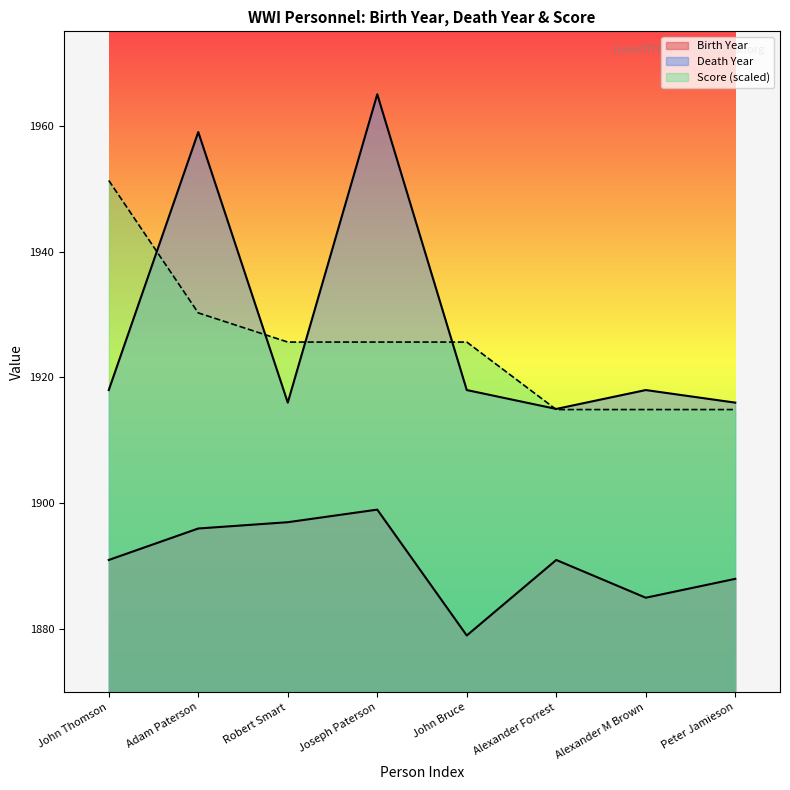

Rank the categories by Score value from lowest to highest.

Alexander Forrest, Alexander M Brown, Peter Jamieson, Robert Smart, Joseph Paterson, John Bruce, Adam Paterson, John Thomson